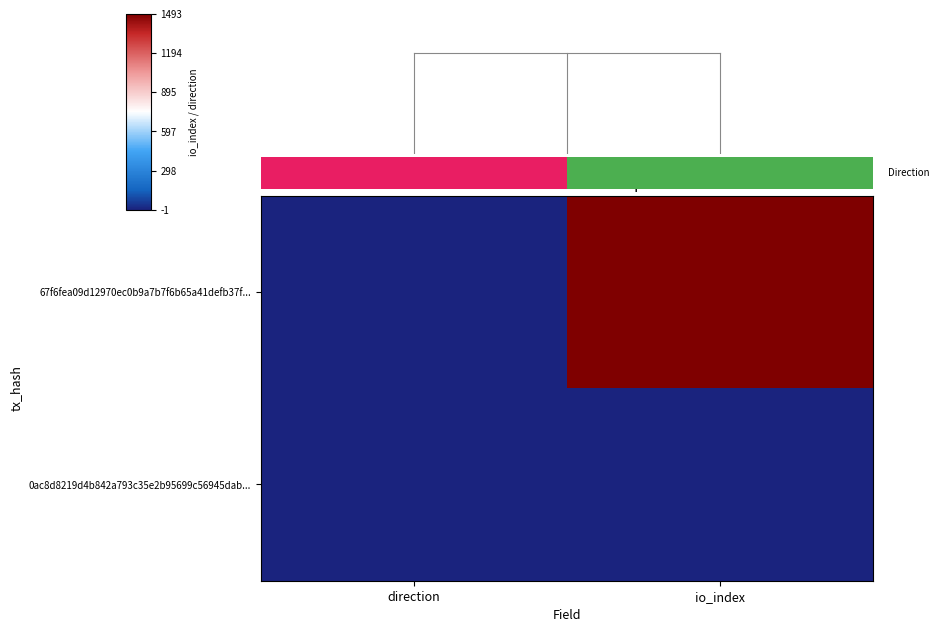

What is the average value of the 67f6fea09d12970ec0b9a7b7f6b65a41defb37f... series?

746